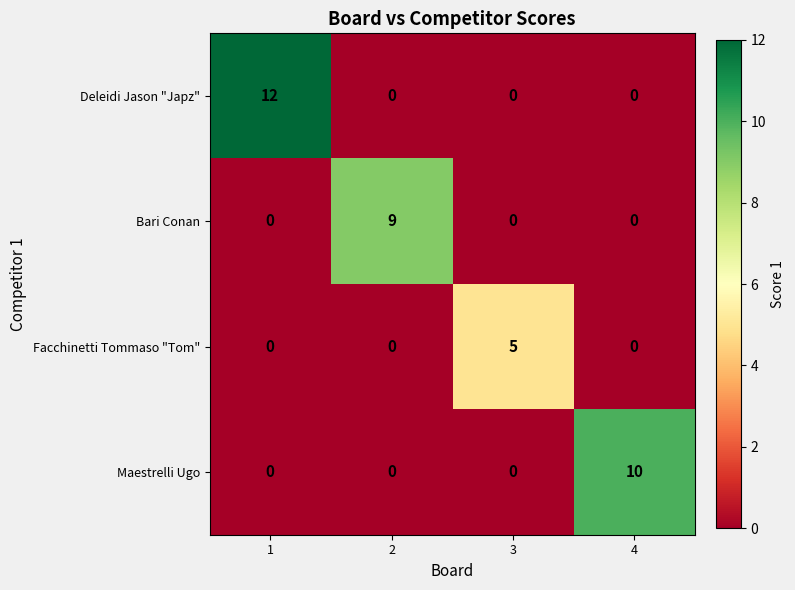

What is the total value across all series at 4?

10